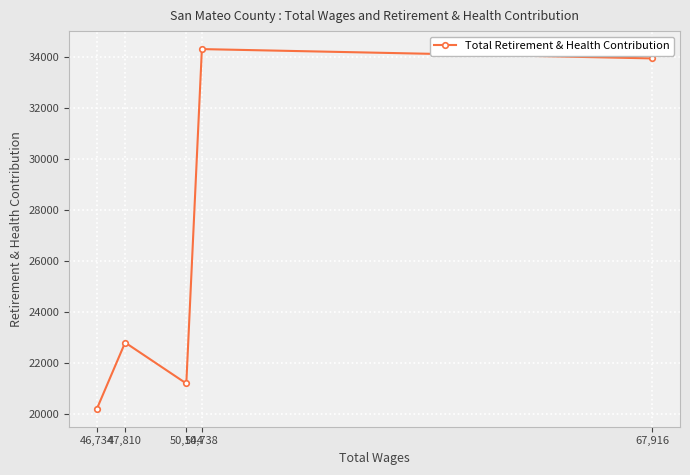

Which category has the lowest value across all series?

46,734